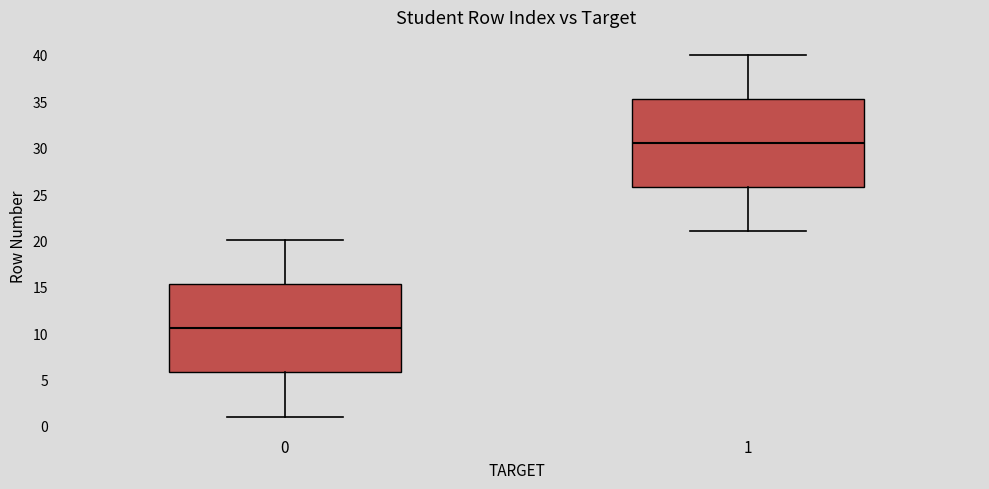

Which box has the lowest median line?

0